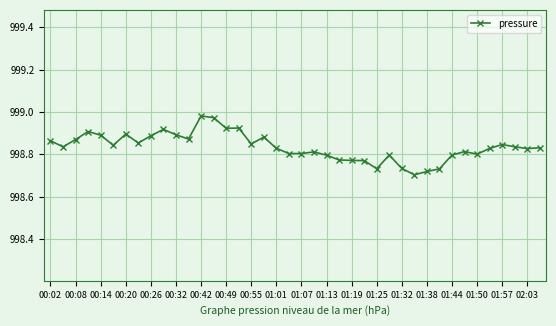

What is the sum of all values?

39953.4